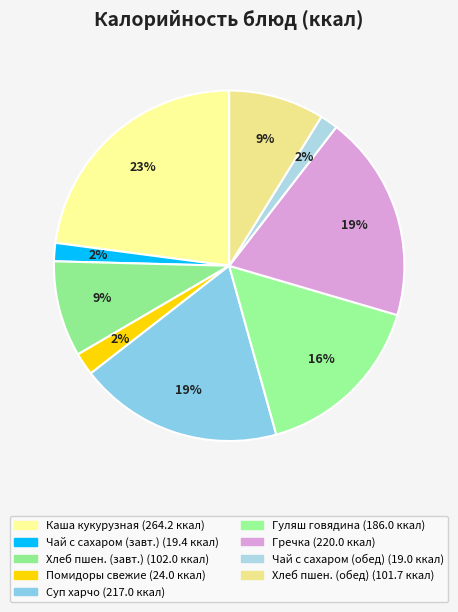

How many slices are in this pie chart?

9